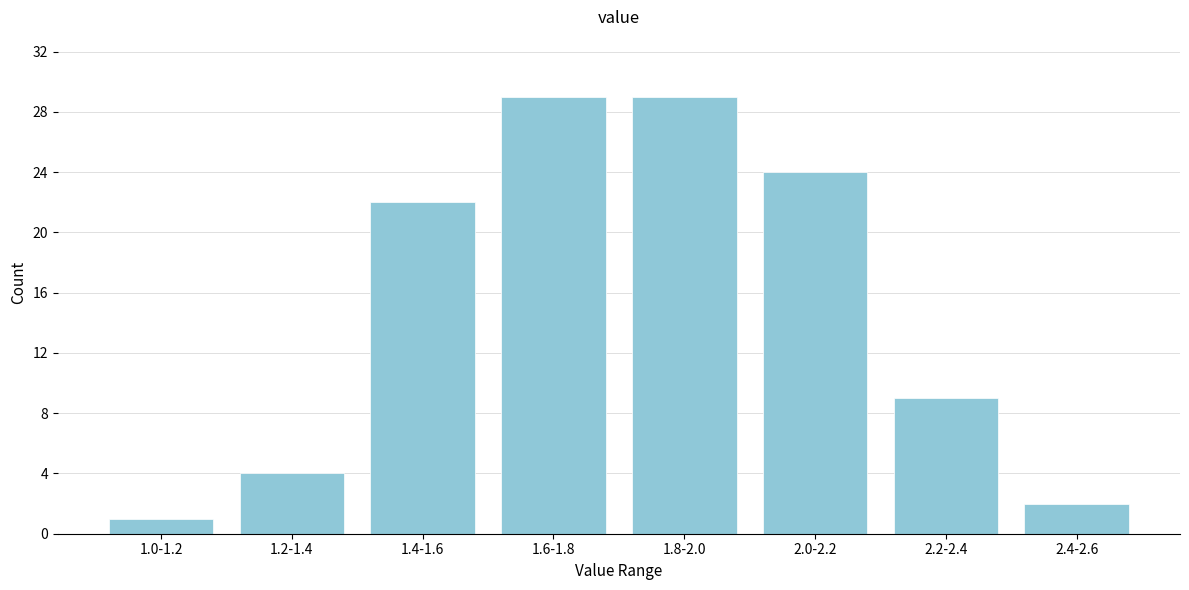

Reading left to right, what are all the values shown in this chart?

1	4	22	29	29	24	9	2